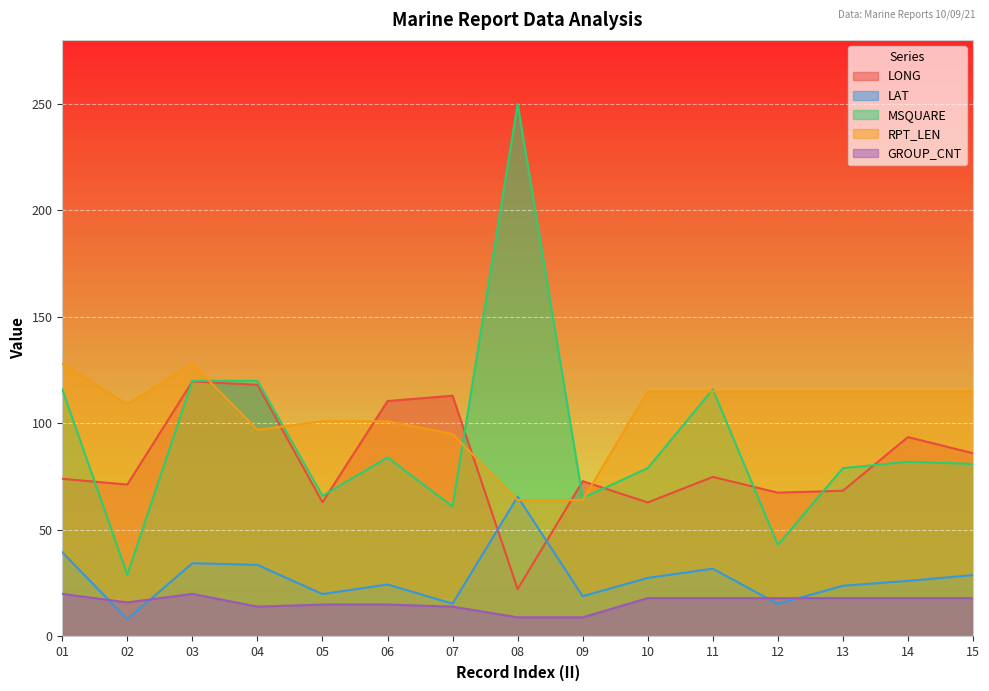

Which label corresponds to the largest value in the chart?

08